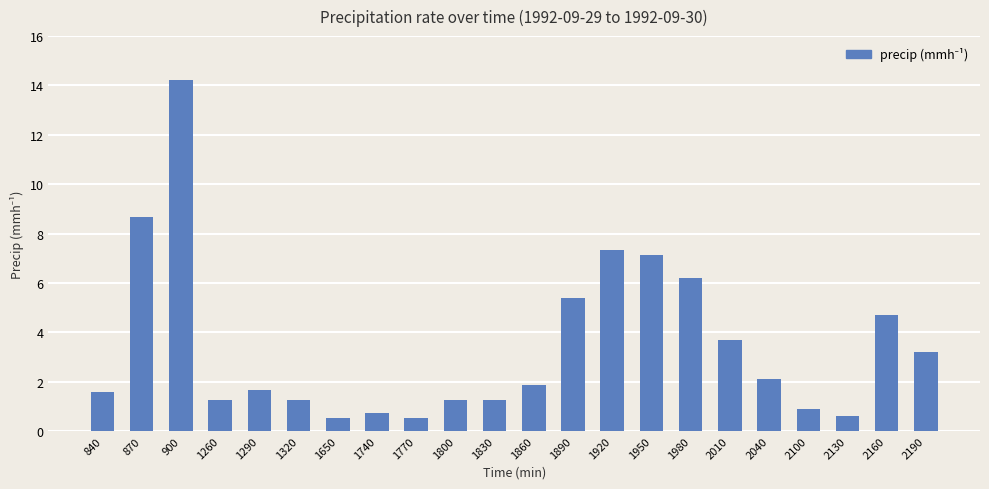

True or false: the data shows 14.2 at 900.

True